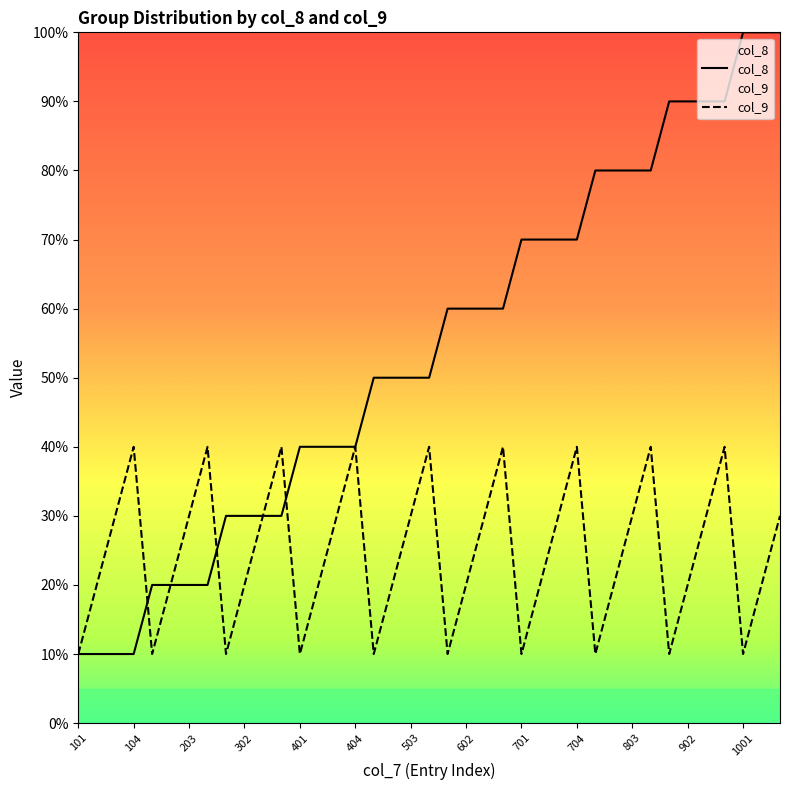

Does the chart display data point markers on the line(s)?

No